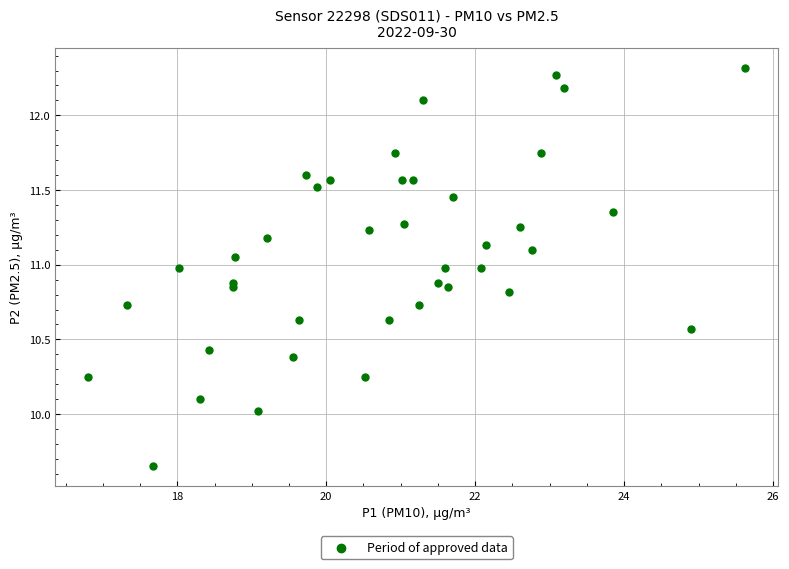

What is the range of Y values (max minus min)?

2.7